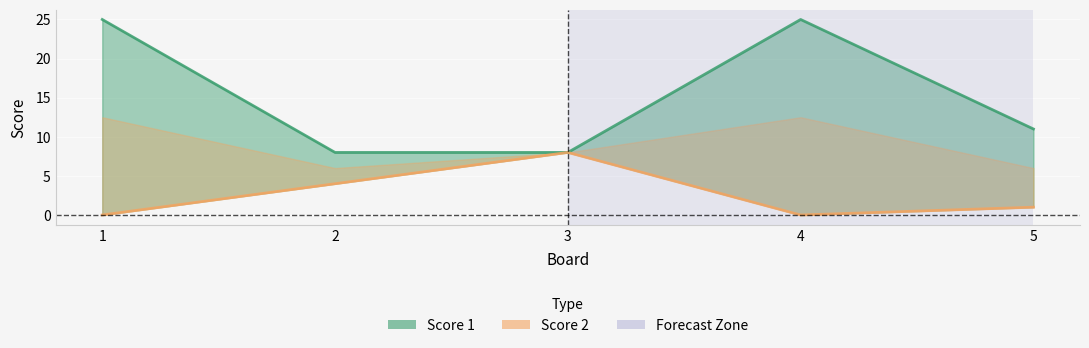

What are all the series names shown in the legend?

Score 1, Score 2